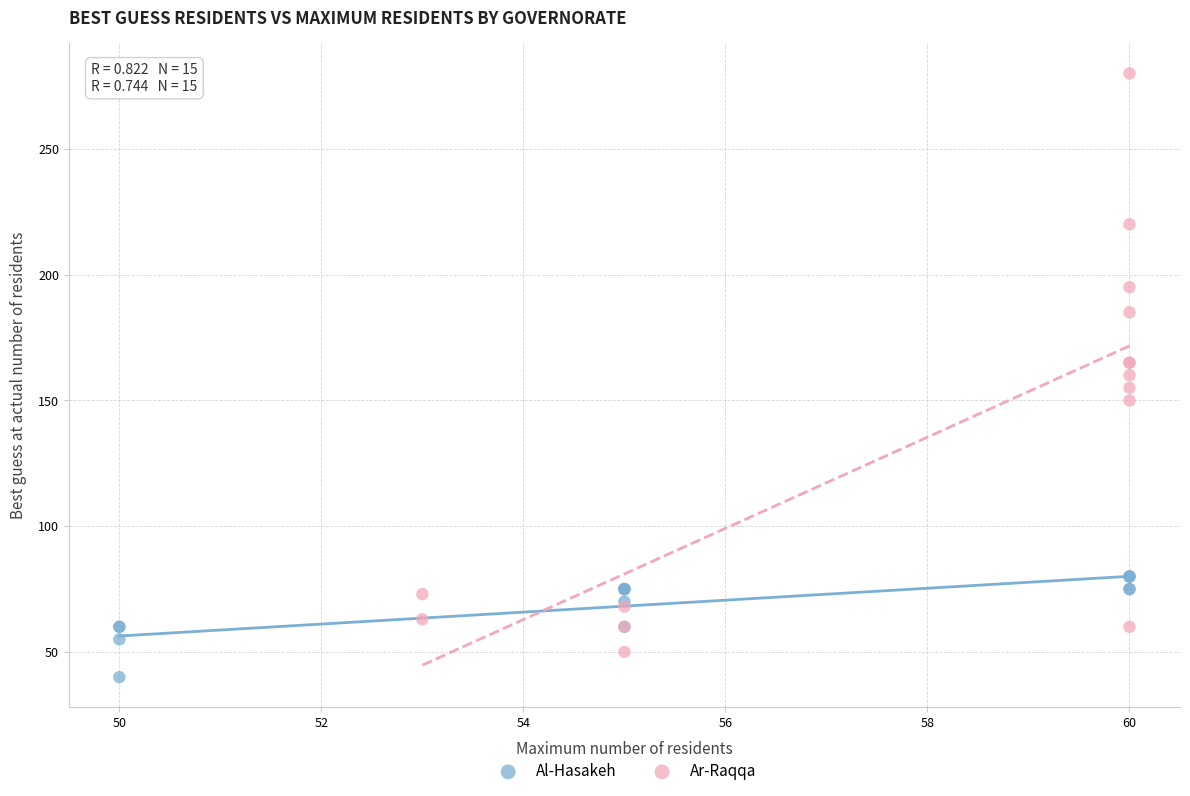

What are all the series names shown in the legend?

Al-Hasakeh, Ar-Raqqa